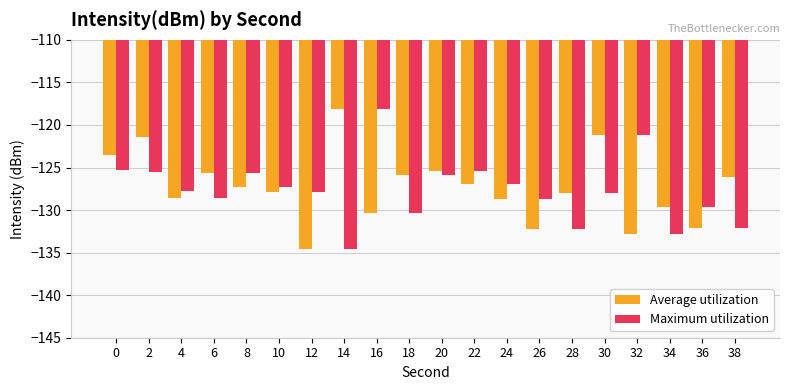

Is it true that Maximum utilization equals -24.6 at 16?

False